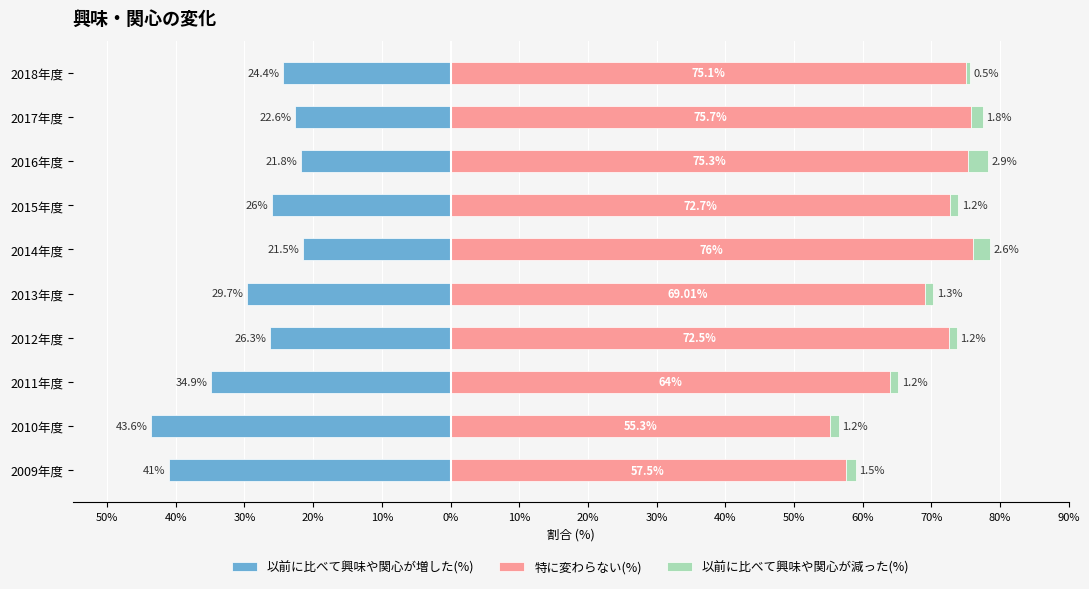

What is the average value of the 以前に比べて興味や関心が減った(%) series?

1.5